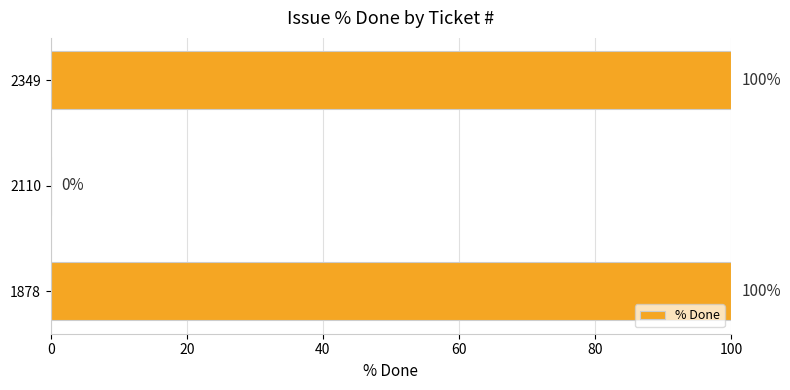

What is the sum of the values at 2110 and 1878?

100